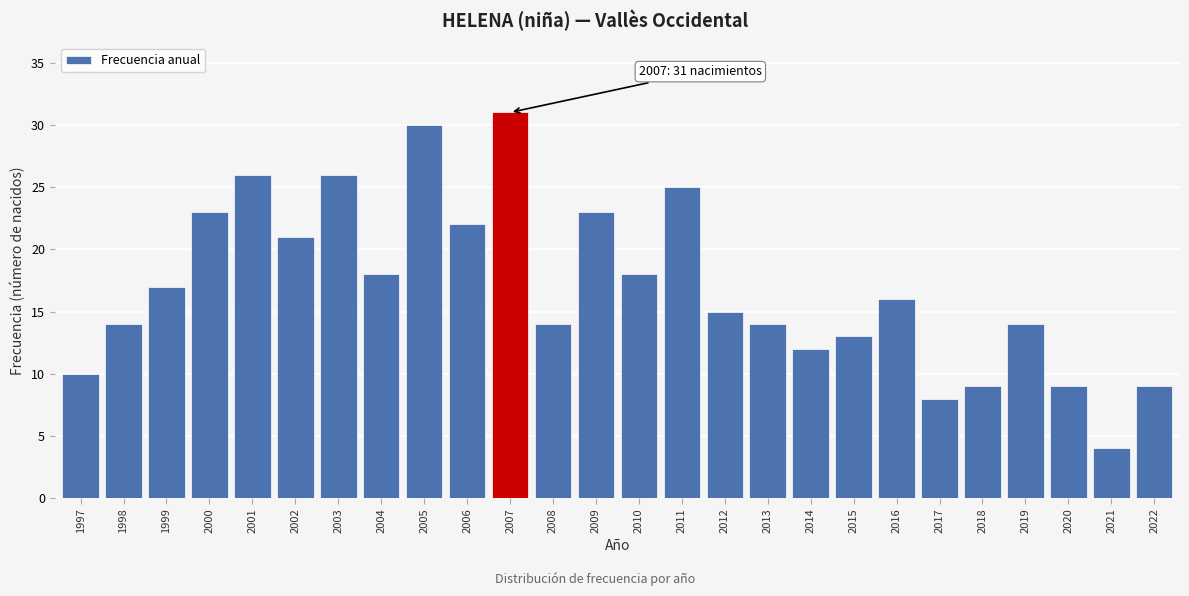

Reading left to right, list all the values displayed in this chart.

1997=10	1998=14	1999=17	2000=23	2001=26	2002=21	2003=26	2004=18	2005=30	2006=22	2007=31	2008=14	2009=23	2010=18	2011=25	2012=15	2013=14	2014=12	2015=13	2016=16	2017=8	2018=9	2019=14	2020=9	2021=4	2022=9